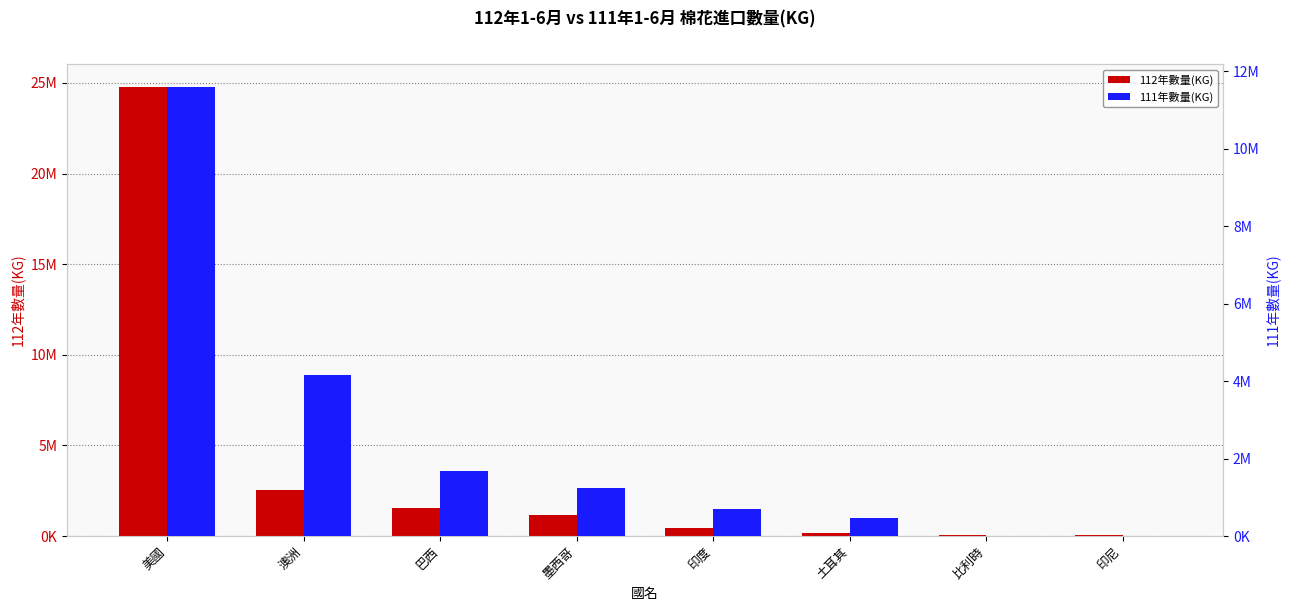

What is the maximum value for 111年數量(KG)?

11603546